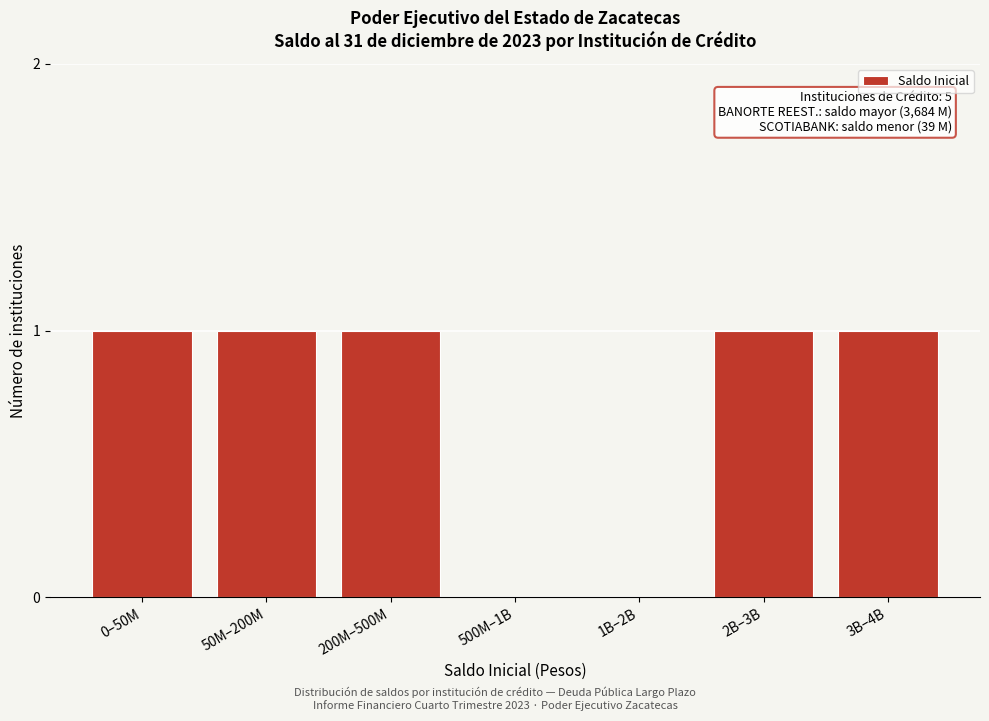

Reading left to right, transcribe all the data shown in this chart.

0–50M=1	50M–200M=1	200M–500M=1	500M–1B=0	1B–2B=0	2B–3B=1	3B–4B=1